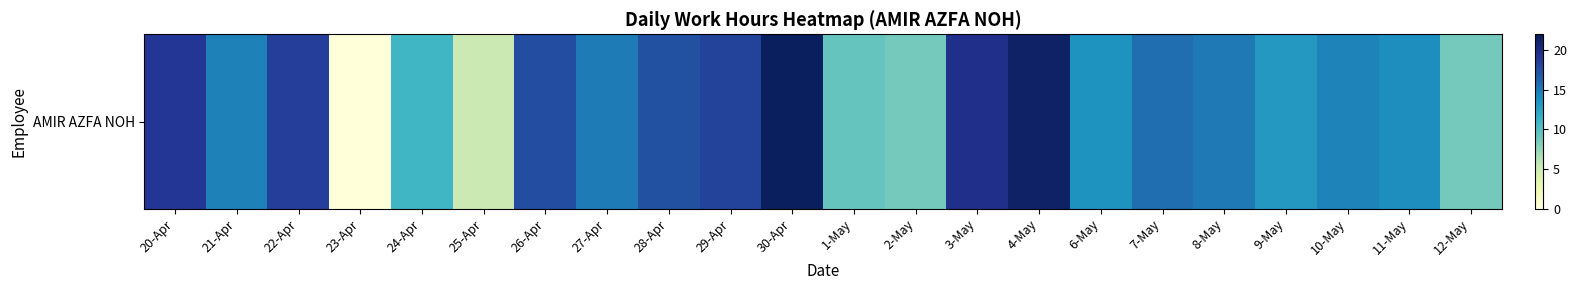

Is it true that the value at 24-Apr is 17.9?

False